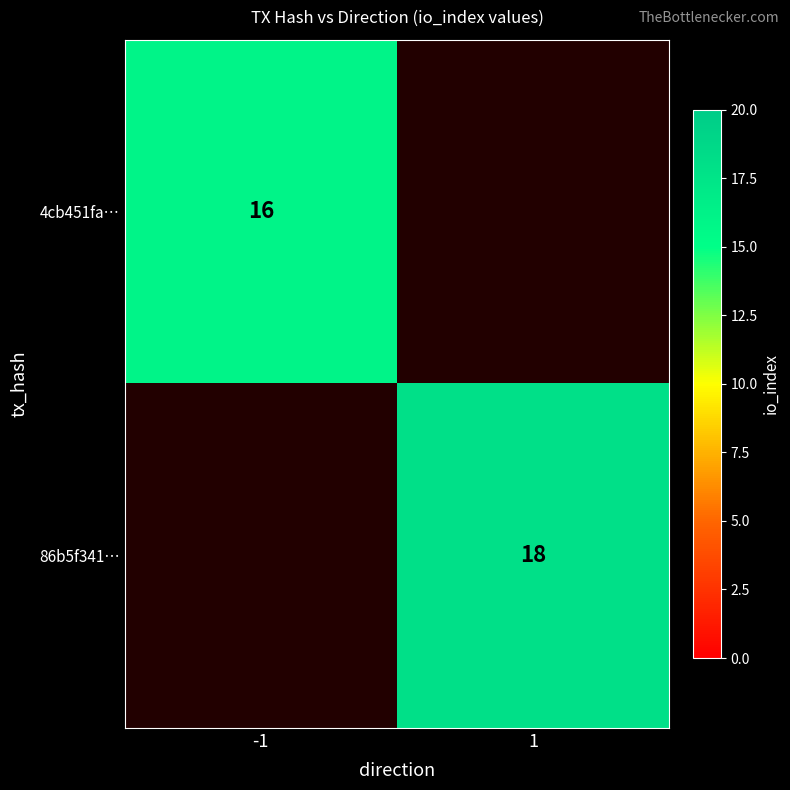

The value of 86b5f341… at 1 is 25. True or false?

False